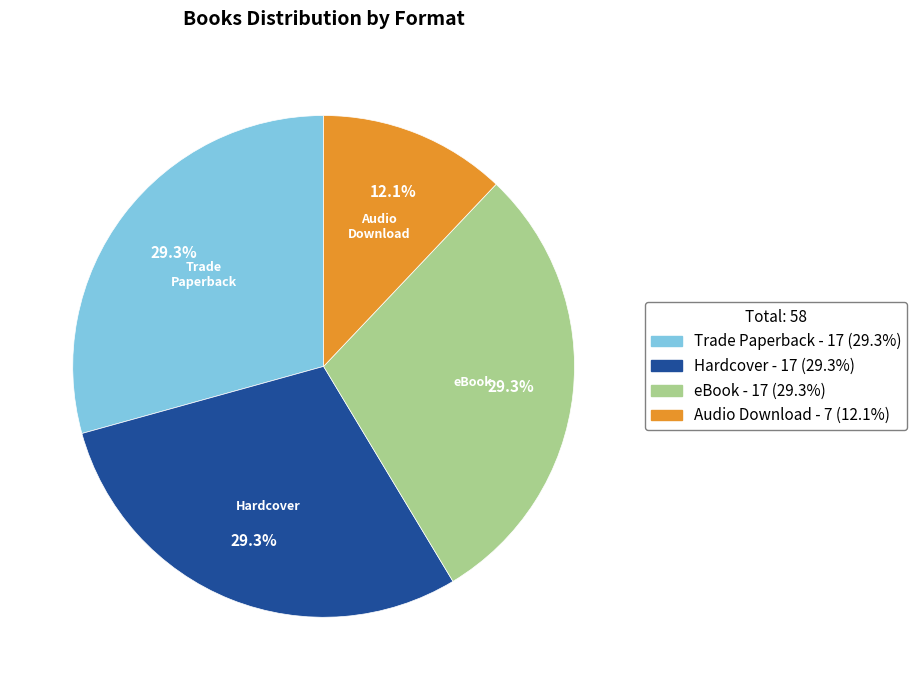

Count the number of slices in the pie.

4